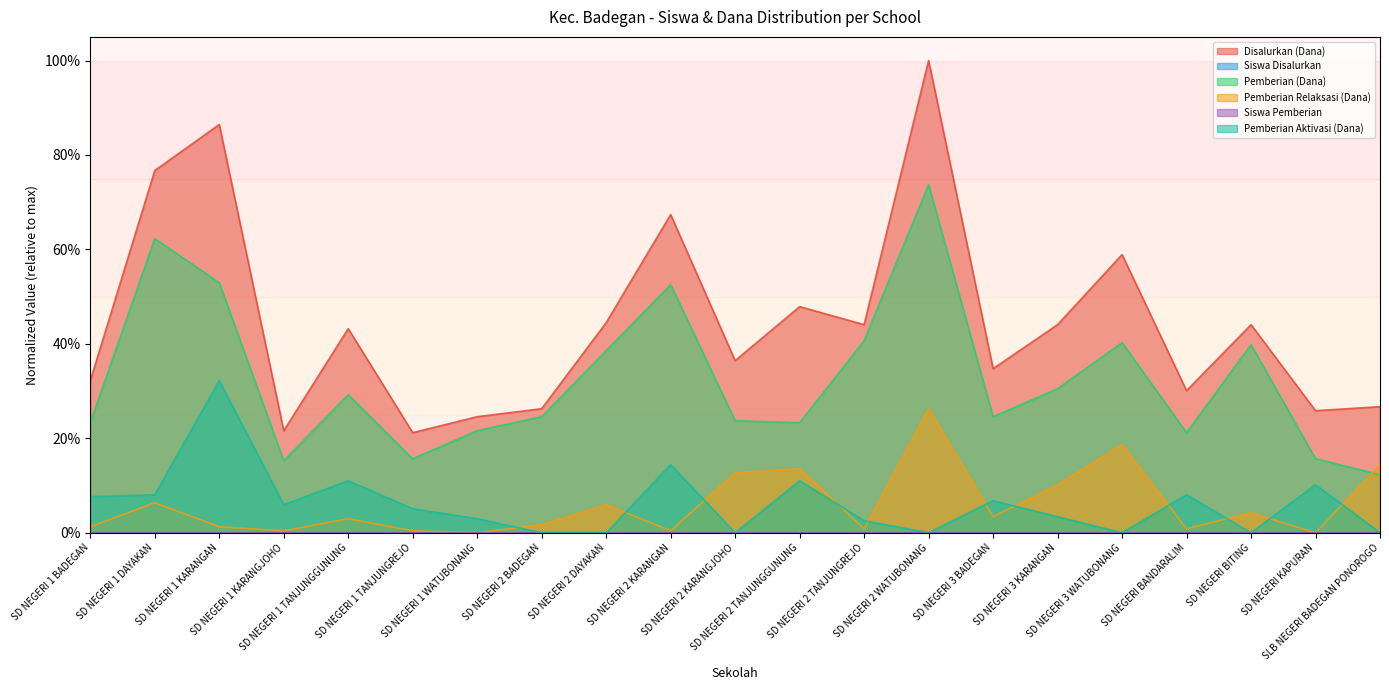

What is the total value across all series at SD NEGERI 2 BADEGAN?

0.5